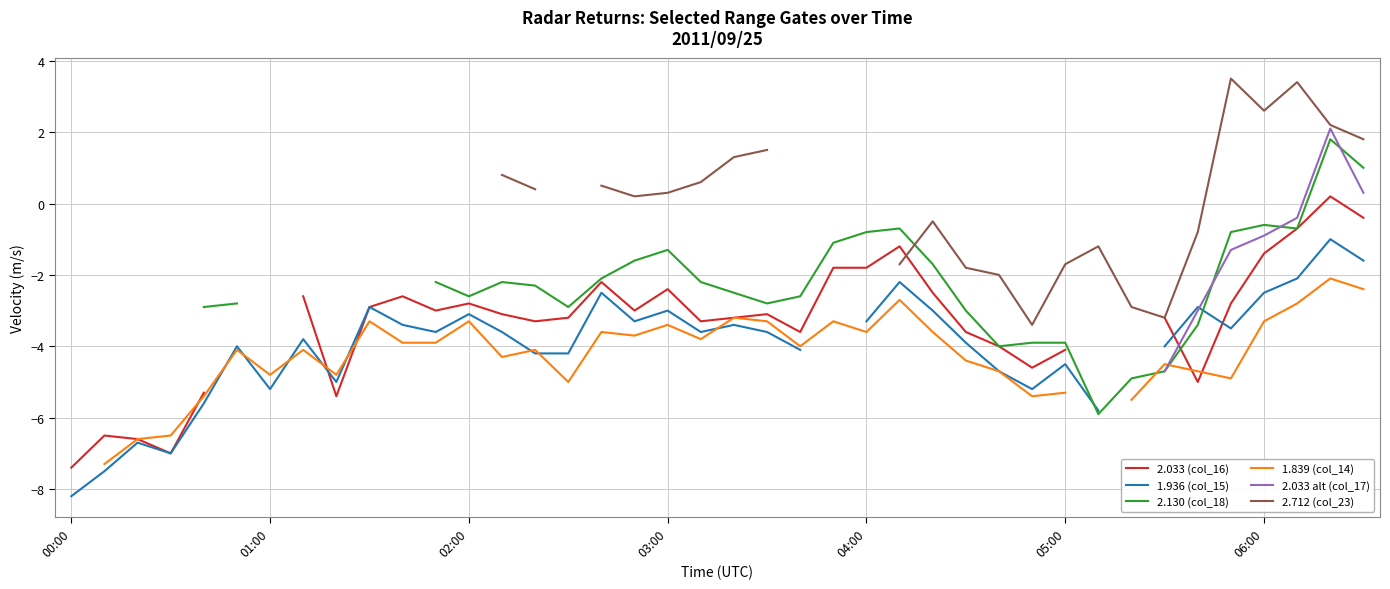

How many interior local peaks does the 2.033 (col_16) series have?

8